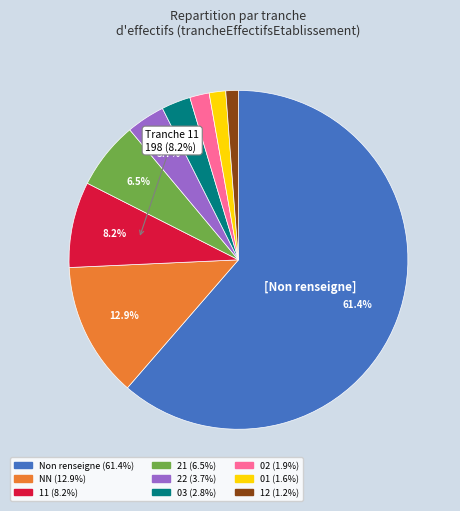

Is there a majority slice in this chart?

Yes